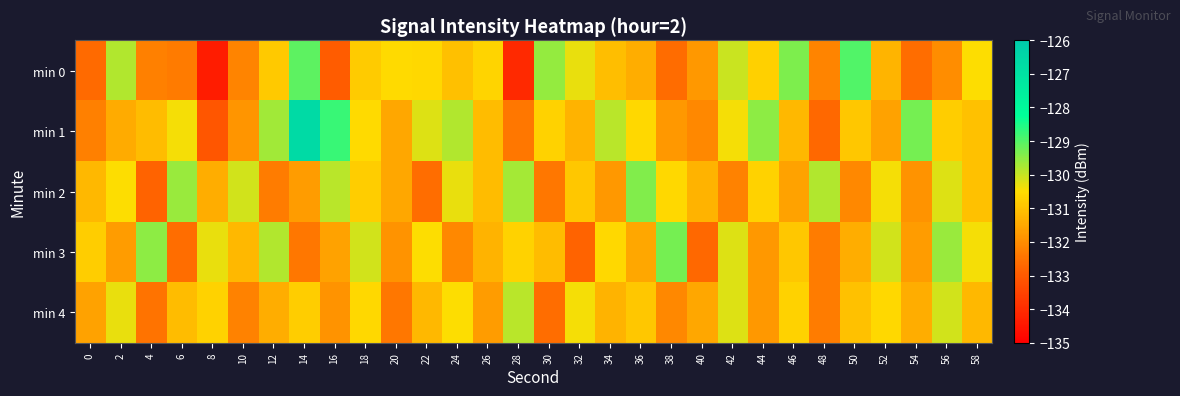

Reading right to left, list all the values displayed in this chart.

min 0: 58=-130.5	56=-132.0	54=-132.6	52=-131.3	50=-129.0	48=-132.2	46=-129.4	44=-130.7	42=-130.0	40=-131.8	38=-132.6	36=-131.4	34=-131.1	32=-130.3	30=-129.6	28=-134.1	26=-130.7	24=-131.1	22=-130.6	20=-130.6	18=-130.8	16=-132.9	14=-129.1	12=-130.9	10=-132.2	8=-134.3	6=-132.4	4=-132.2	2=-129.8	0=-132.6
min 1: 58=-131.0	56=-130.8	54=-129.3	52=-131.6	50=-130.9	48=-132.7	46=-131.2	44=-129.5	42=-130.4	40=-132.1	38=-131.8	36=-130.6	34=-129.9	32=-131.3	30=-130.7	28=-132.4	26=-131.1	24=-129.8	22=-130.2	20=-131.5	18=-130.6	16=-128.7	14=-126.6	12=-129.7	10=-131.8	8=-133.1	6=-130.4	4=-131.1	2=-131.4	0=-132.2
min 2: 58=-131.0	56=-130.2	54=-131.9	52=-130.4	50=-132.1	48=-129.8	46=-131.6	44=-130.7	42=-132.2	40=-131.3	38=-130.6	36=-129.4	34=-131.8	32=-130.9	30=-132.4	28=-129.7	26=-131.1	24=-130.3	22=-132.6	20=-131.5	18=-130.8	16=-129.9	14=-131.7	12=-132.3	10=-130.1	8=-131.4	6=-129.6	4=-132.8	2=-130.5	0=-131.2
min 3: 58=-130.4	56=-129.6	54=-131.7	52=-130.1	50=-131.4	48=-132.3	46=-130.9	44=-131.8	42=-130.2	40=-132.7	38=-129.3	36=-131.5	34=-130.6	32=-132.8	30=-131.1	28=-130.7	26=-131.3	24=-132.1	22=-130.5	20=-131.9	18=-130.1	16=-131.6	14=-132.4	12=-129.8	10=-131.2	8=-130.3	6=-132.6	4=-129.5	2=-131.7	0=-130.8
min 4: 58=-131.2	56=-130.1	54=-131.4	52=-130.6	50=-131.0	48=-132.3	46=-130.7	44=-131.8	42=-130.2	40=-131.5	38=-132.1	36=-130.9	34=-131.3	32=-130.4	30=-132.6	28=-129.9	26=-131.7	24=-130.5	22=-131.2	20=-132.4	18=-130.6	16=-131.9	14=-130.8	12=-131.4	10=-132.2	8=-130.7	6=-131.1	4=-132.5	2=-130.3	0=-131.6